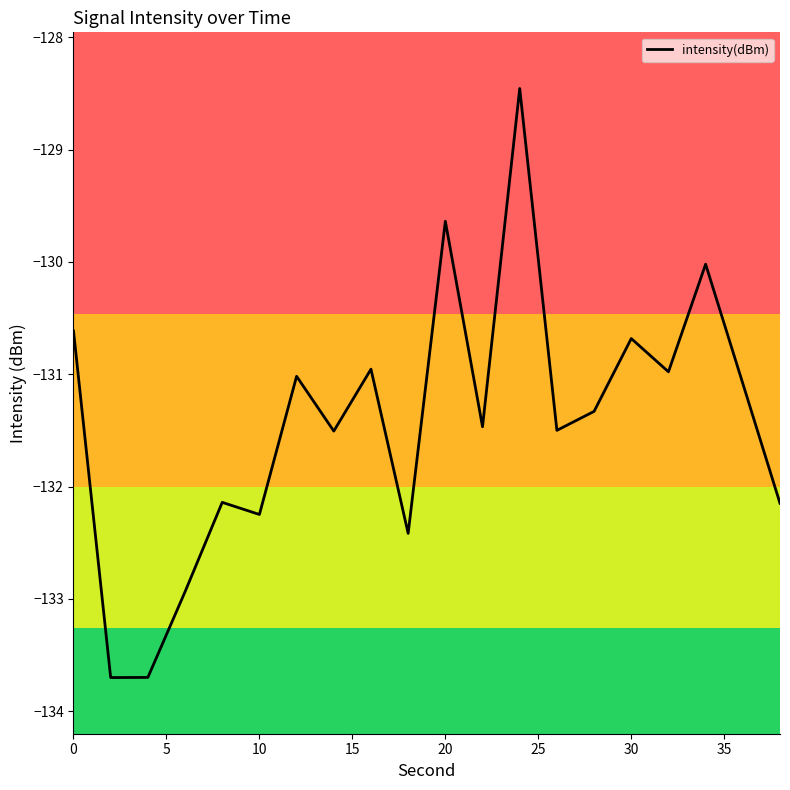

What is the maximum value shown in the chart?

-128.5